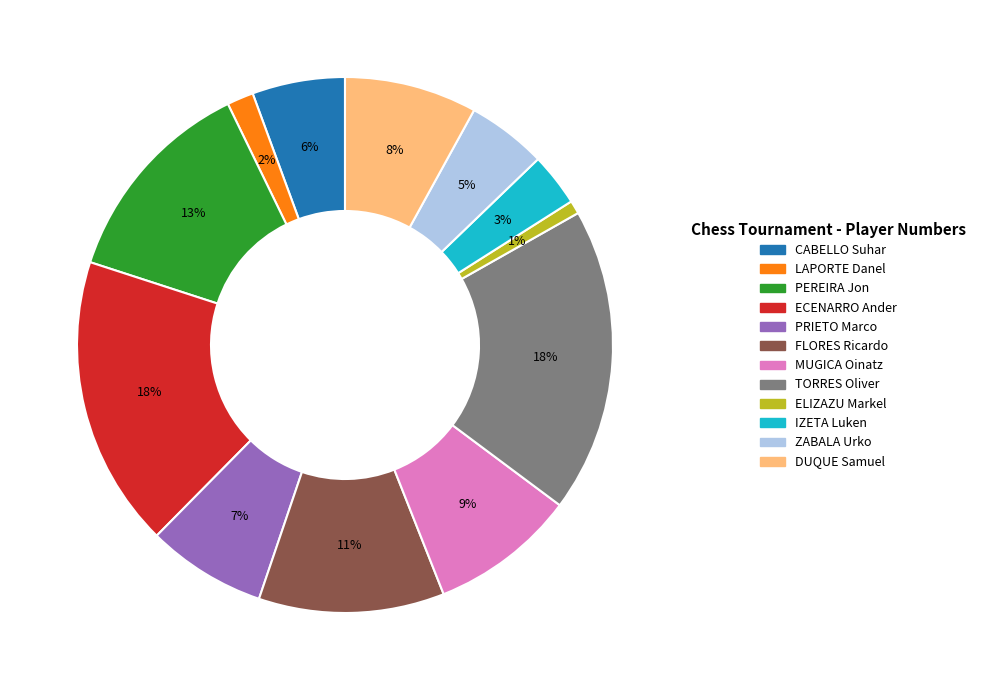

Do LAPORTE Danel and ECENARRO Ander together represent more than half of the pie?

No